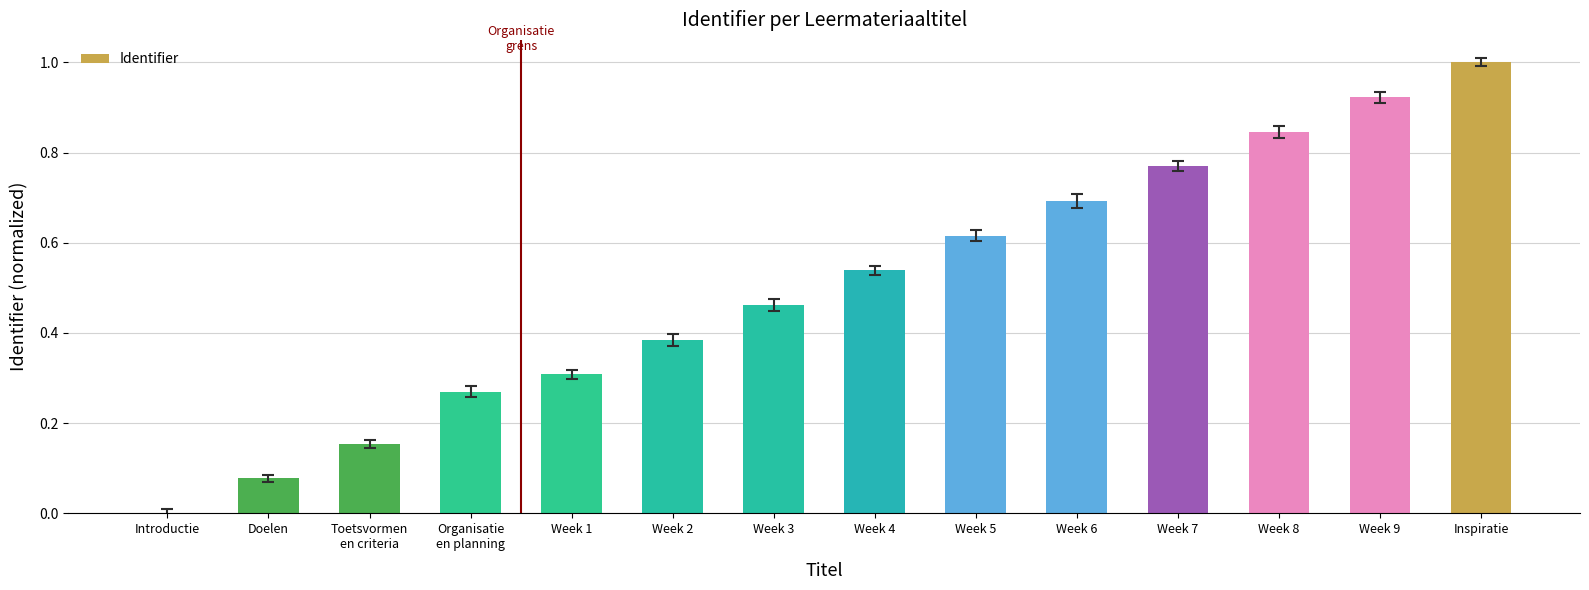

What is the change in value from Week 9 to Inspiratie?

+0.1